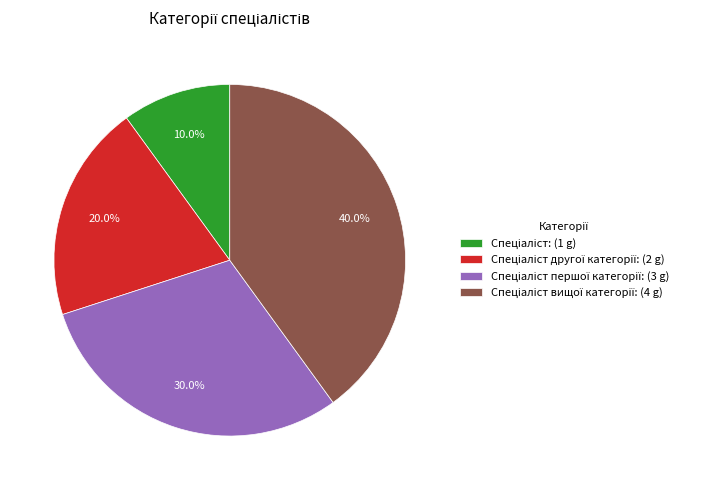

Is there a majority slice in this chart?

No